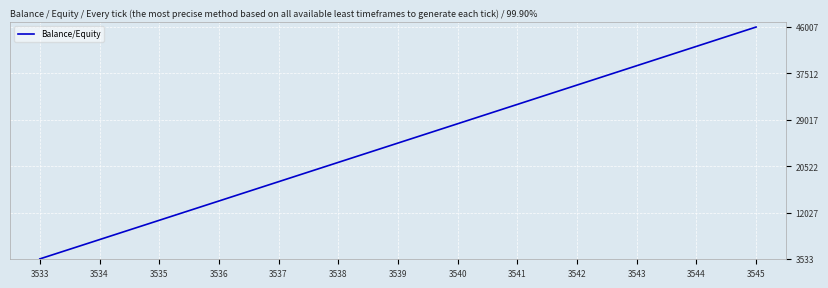

What is the difference between the values at 3533 and 3541?

28300